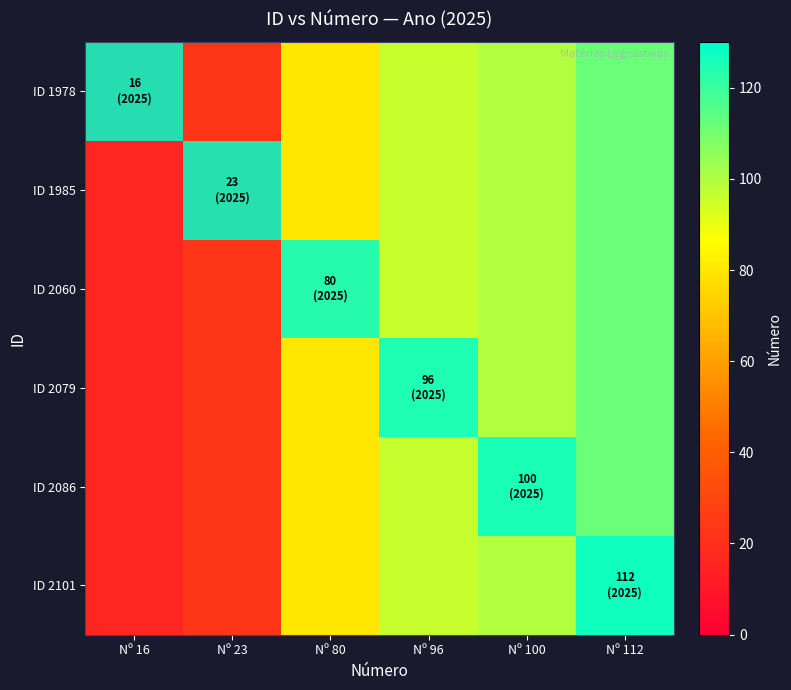

Reading left to right, list all the values displayed in this chart.

ID 1978: Nº 16=16	Nº 23=23	Nº 80=80	Nº 96=96	Nº 100=100	Nº 112=112
ID 1985: Nº 16=16	Nº 23=23	Nº 80=80	Nº 96=96	Nº 100=100	Nº 112=112
ID 2060: Nº 16=16	Nº 23=23	Nº 80=80	Nº 96=96	Nº 100=100	Nº 112=112
ID 2079: Nº 16=16	Nº 23=23	Nº 80=80	Nº 96=96	Nº 100=100	Nº 112=112
ID 2086: Nº 16=16	Nº 23=23	Nº 80=80	Nº 96=96	Nº 100=100	Nº 112=112
ID 2101: Nº 16=16	Nº 23=23	Nº 80=80	Nº 96=96	Nº 100=100	Nº 112=112